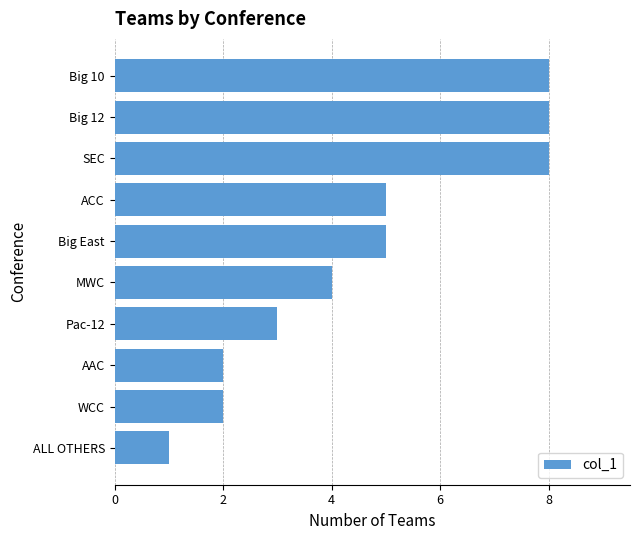

Does the chart contain any negative values?

No